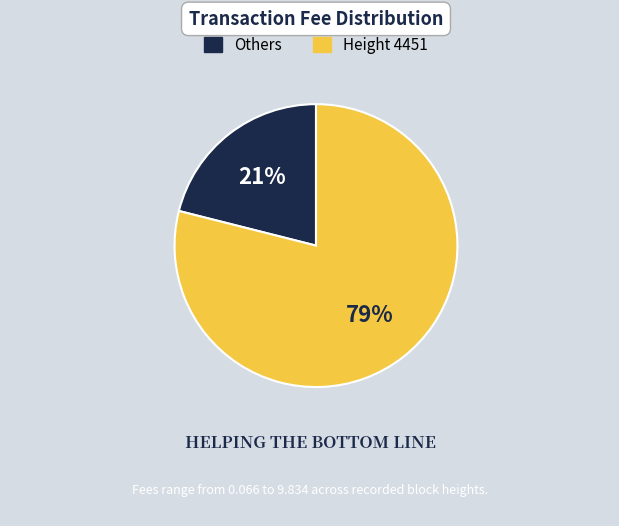

Which category has the smallest portion of the pie?

Others